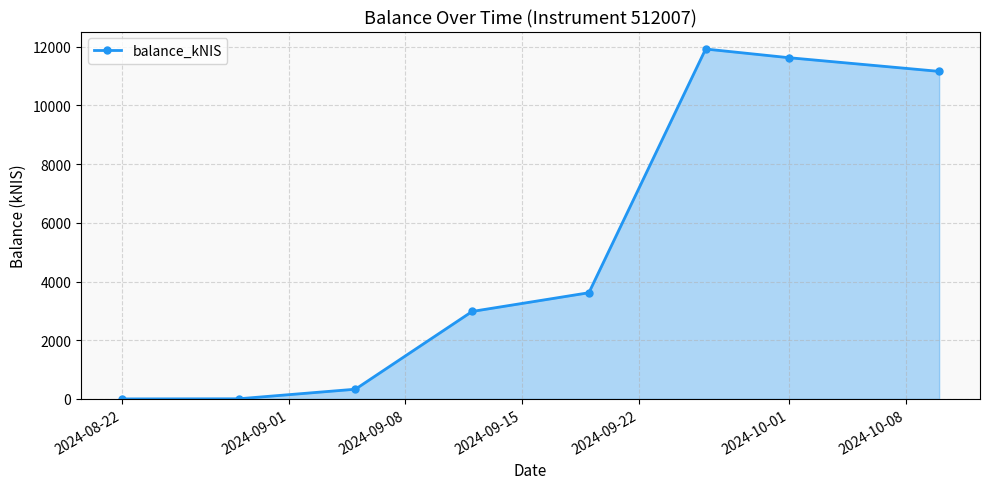

How many values exceed 3618?

4